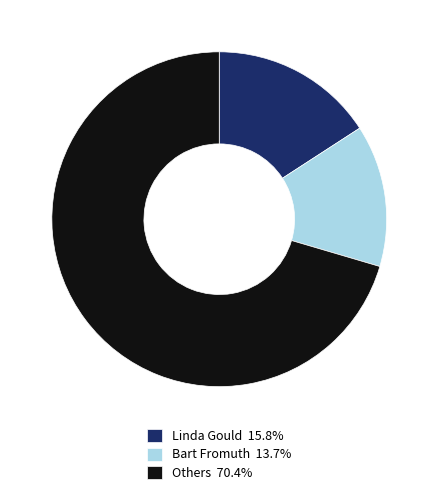

Combined, do Linda Gould 15.8% and Bart Fromuth 13.7% account for over 50%?

No